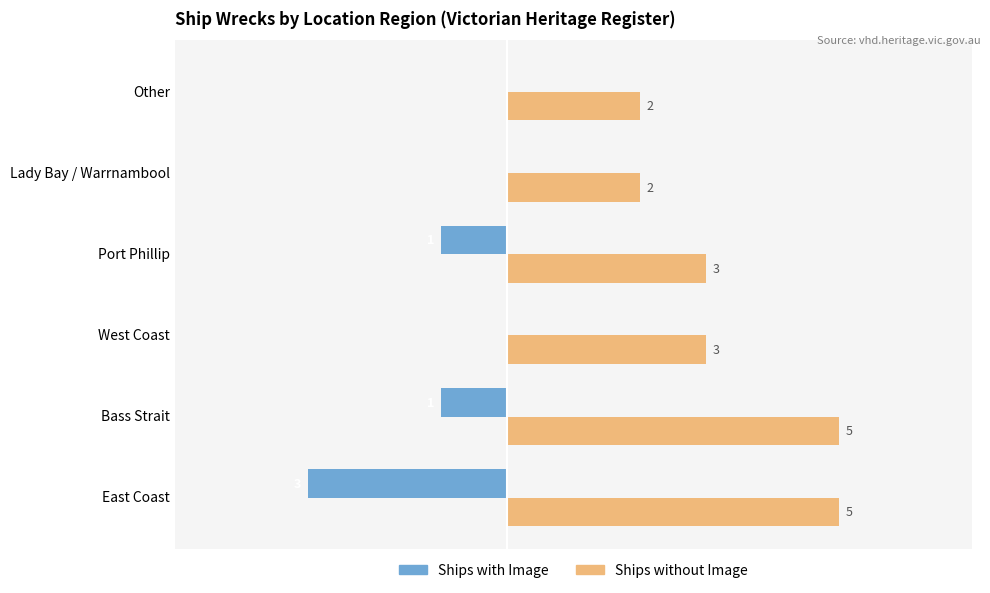

At which category is the sum across all series the highest?

Bass Strait